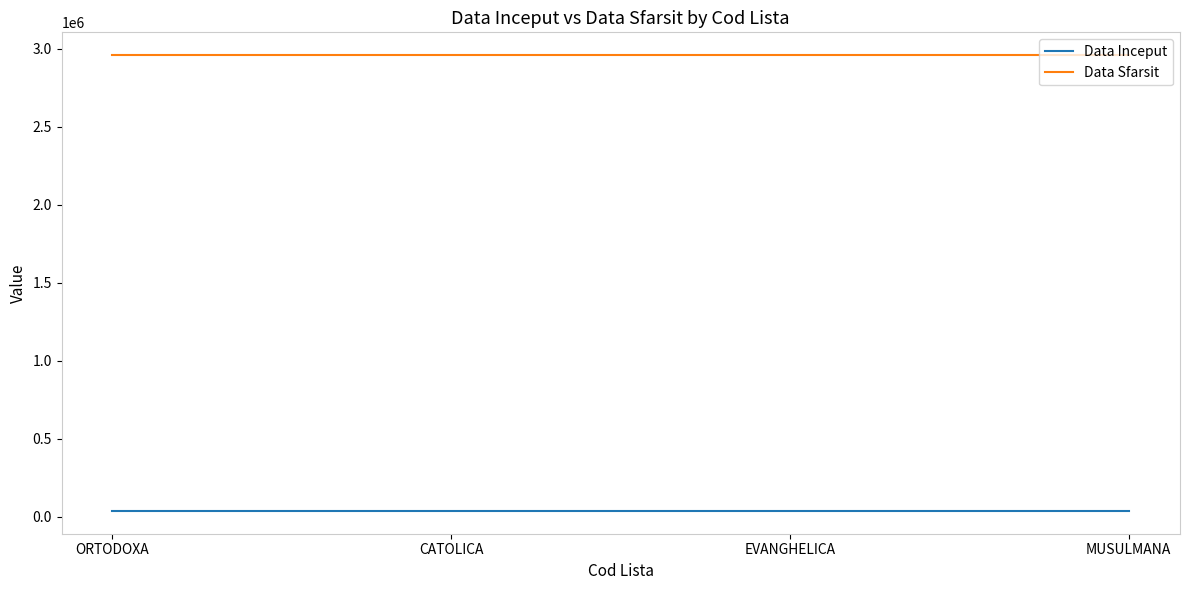

What is the approximate value of Data Sfarsit at MUSULMANA?

2958465